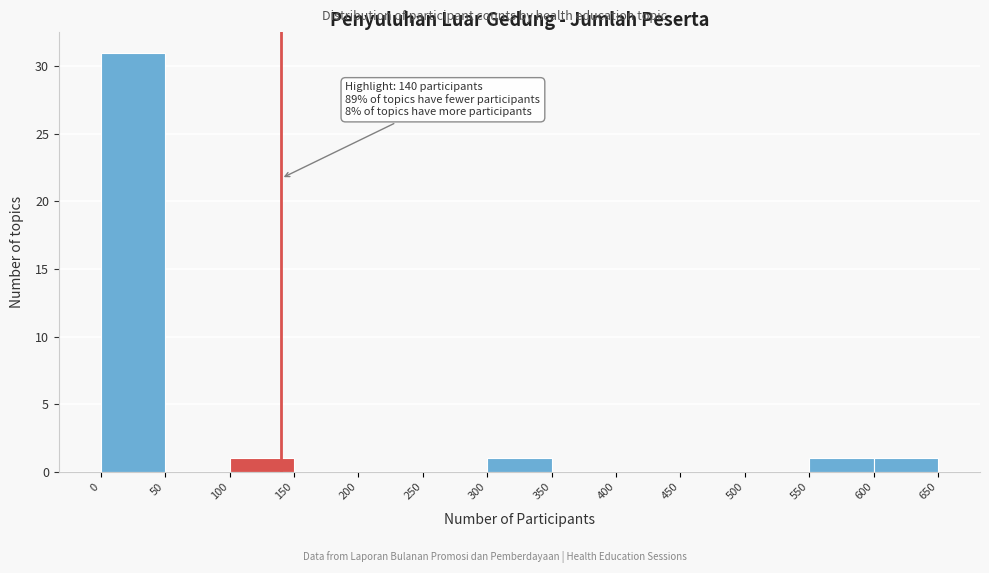

Over which range of the x-axis is the bar tallest?

0 to 50